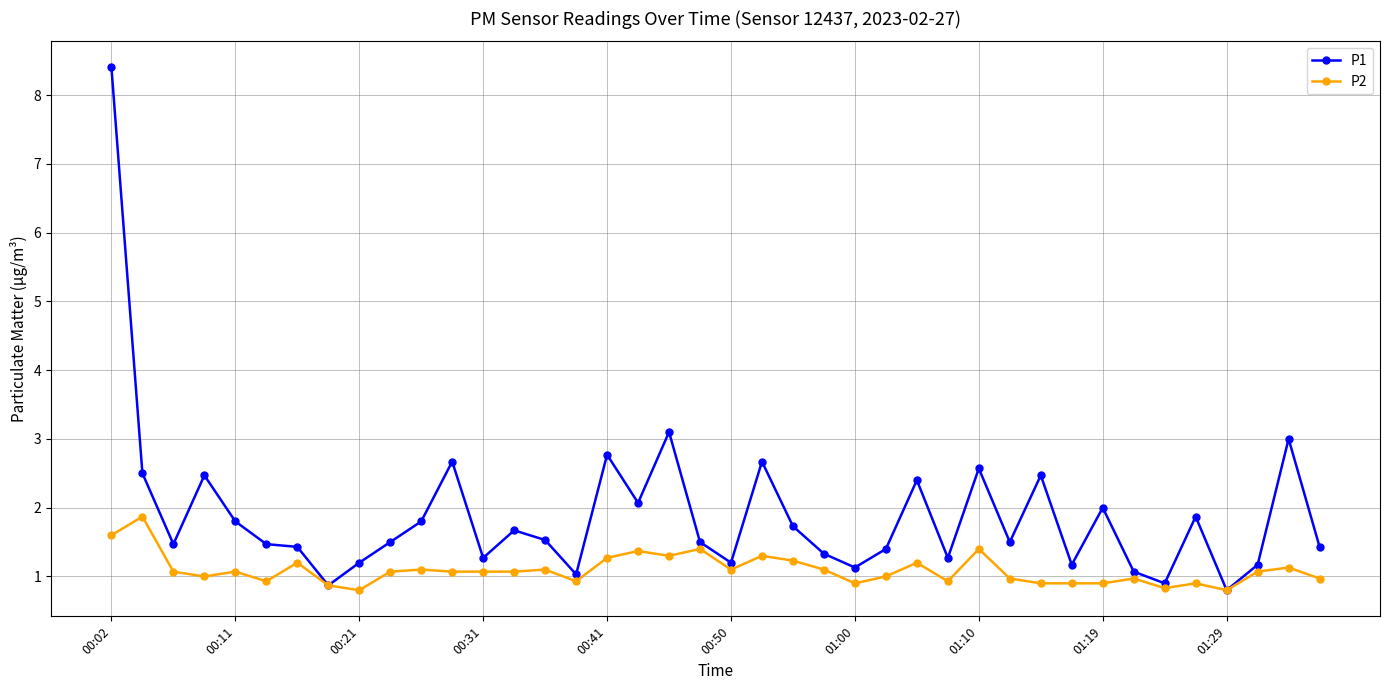

Rank the series by their average value, from highest to lowest.

P1, P2